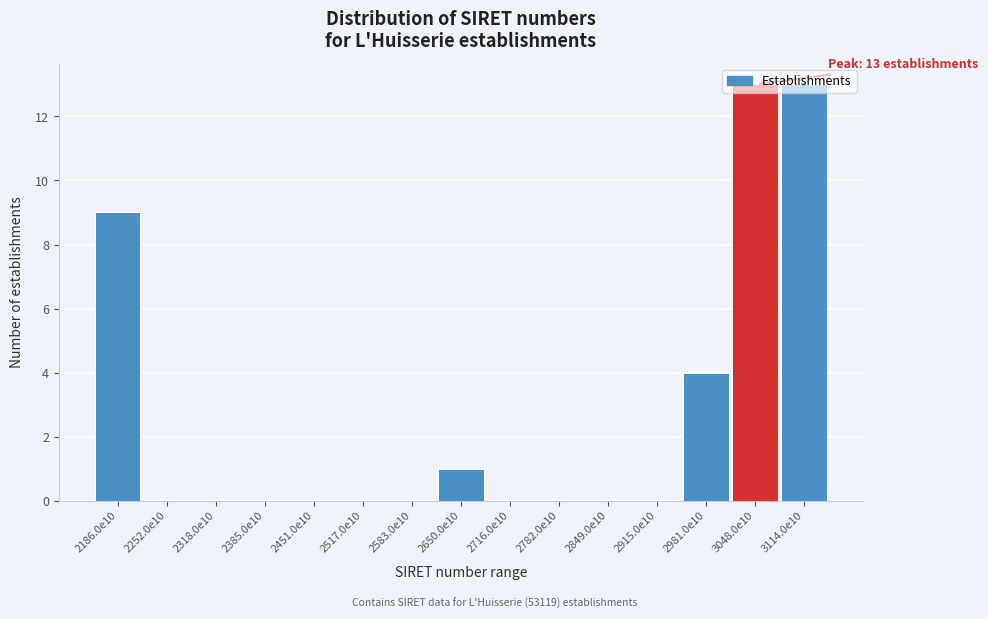

Between 3114.0e10 and 2716.0e10, which is larger?

3114.0e10